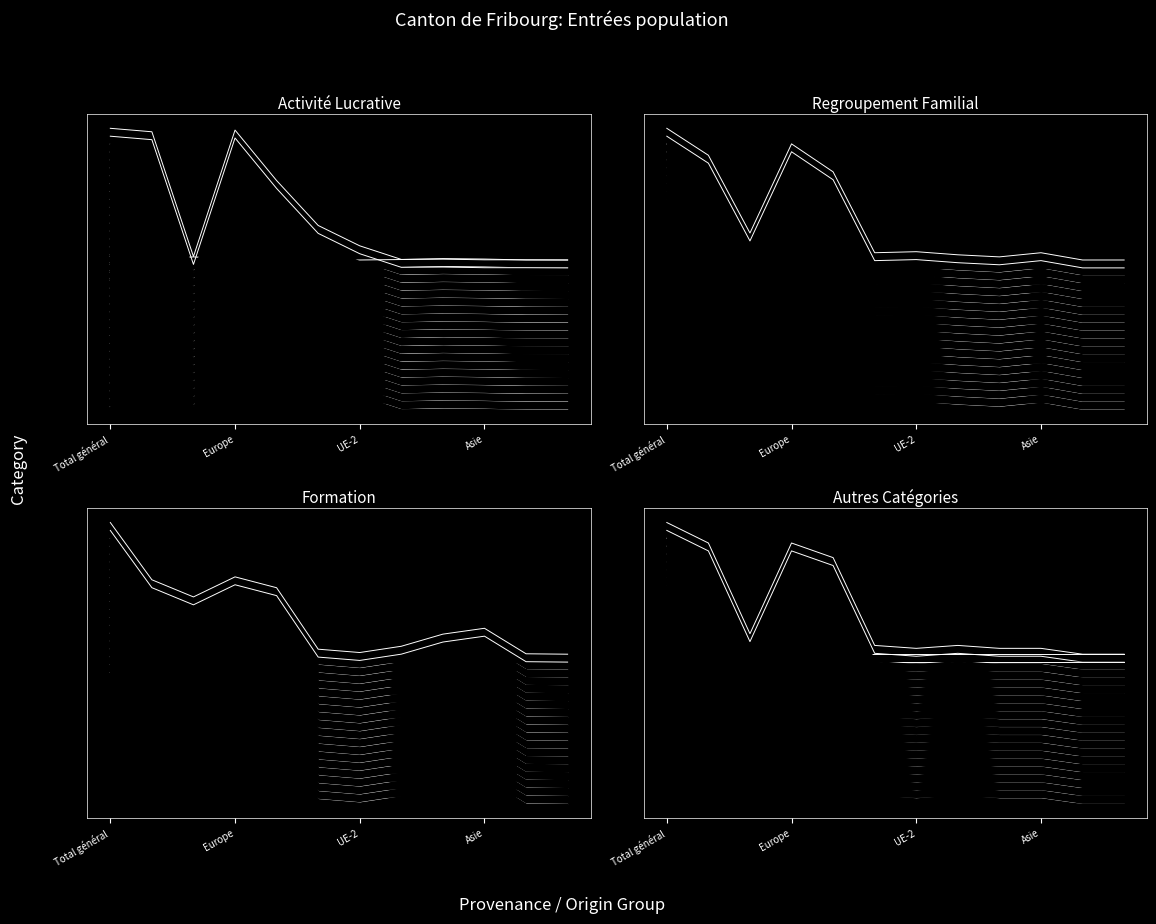

True or false: Regroupement familial has more than 1 points higher than both neighbors.

True